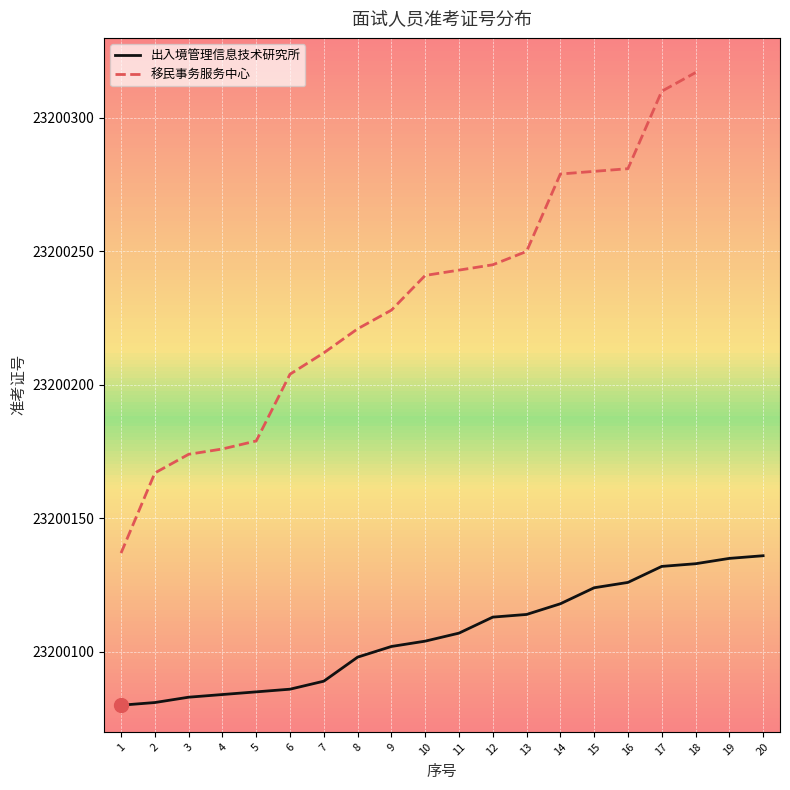

What is the value of the 移民事务服务中心 point at the 18th from the left?

23200317.0